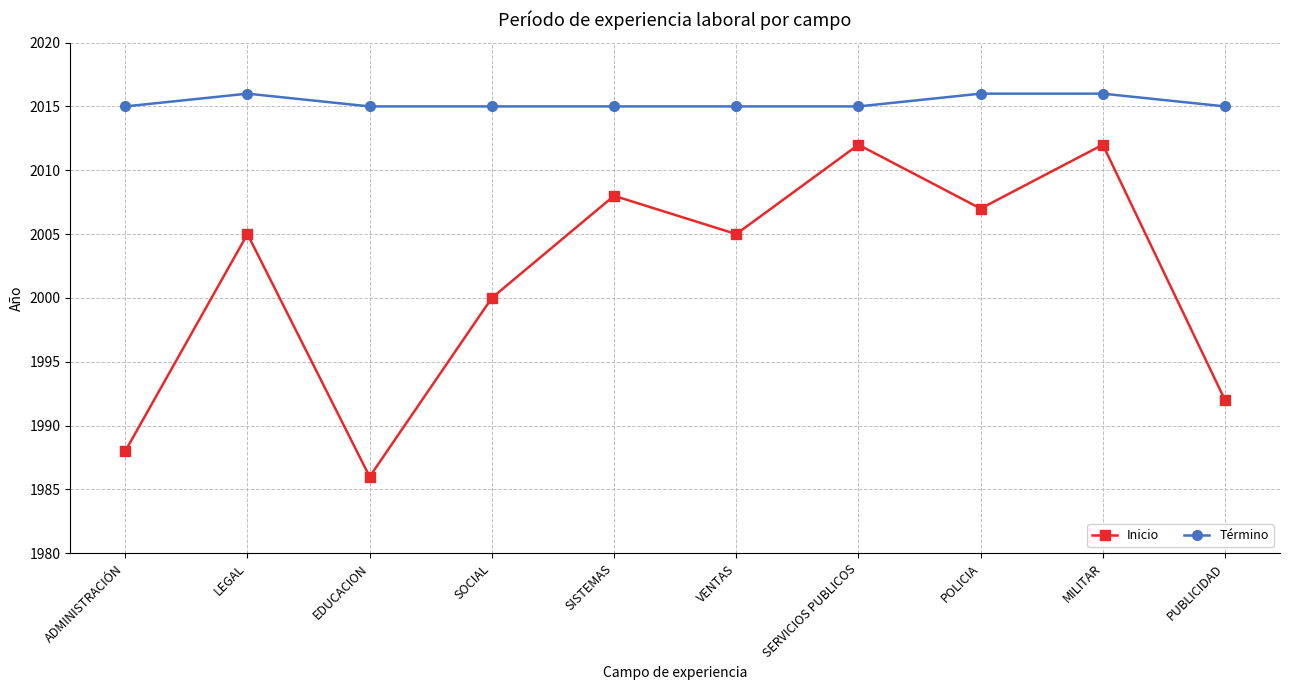

Is the value of Inicio at LEGAL greater than the value of Término at EDUCACION?

No